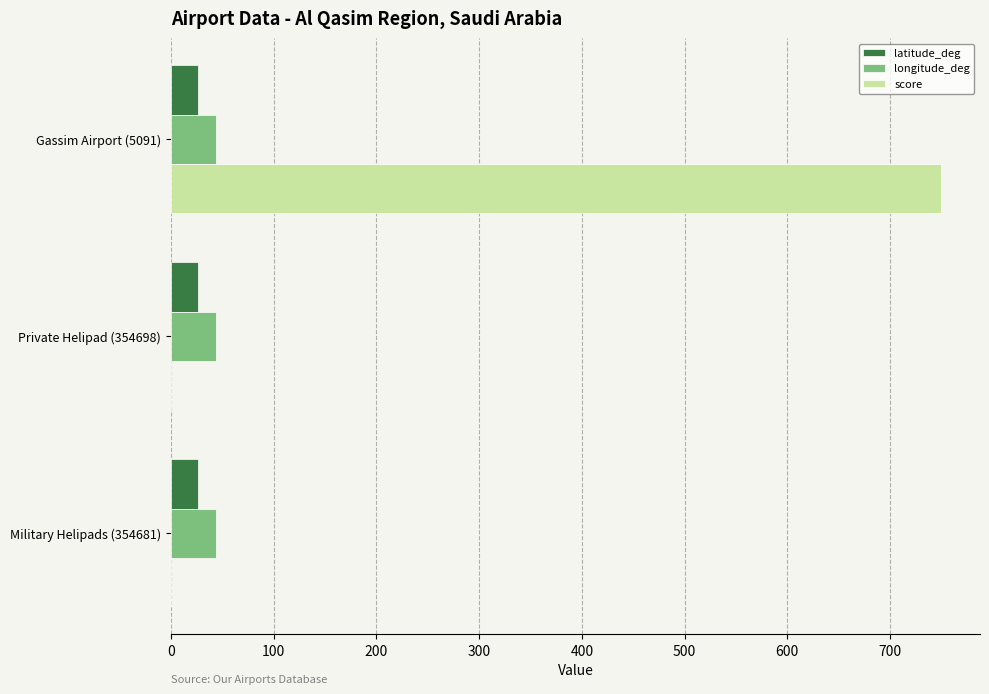

How many score values are between 0 and 750?

3